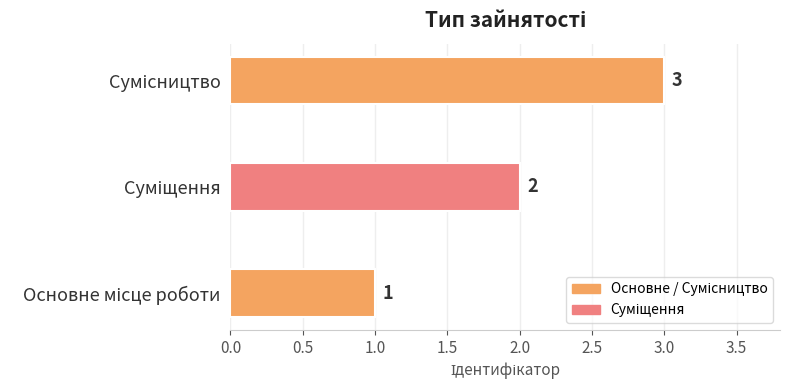

What is the sum of all values?

6